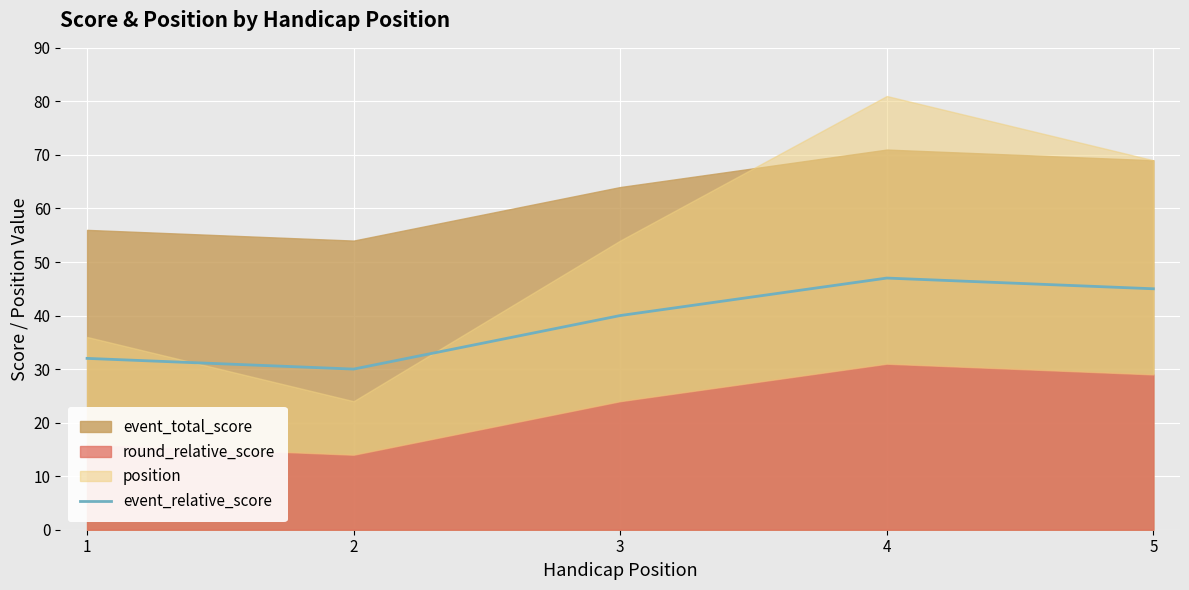

At which category does the data reach its first local valley?

2